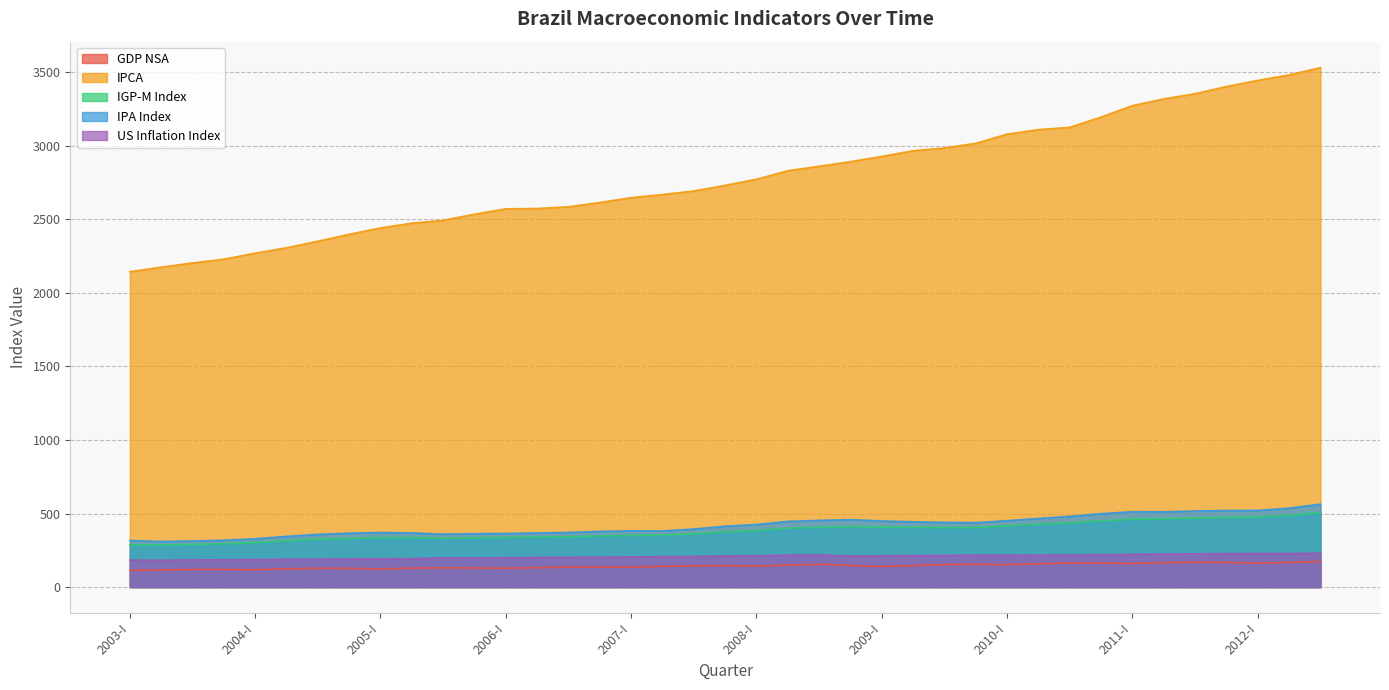

How many values in the IPCA series are below 2731?

19